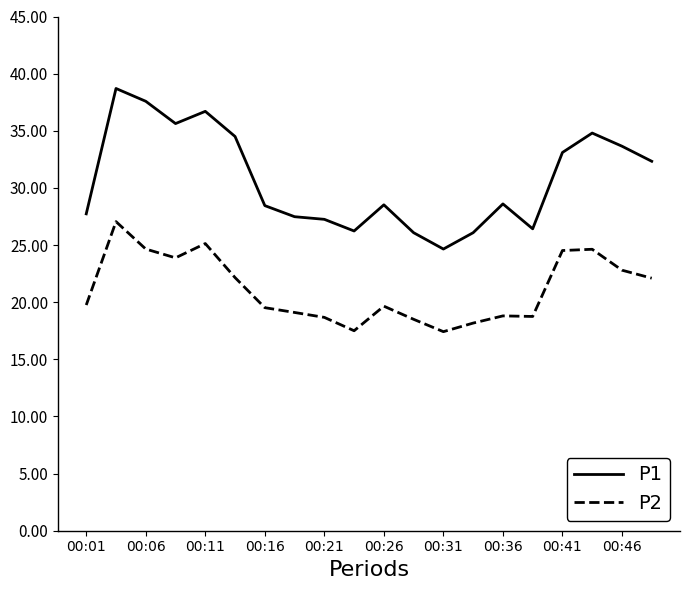

Which series has the widest spread of values?

P1